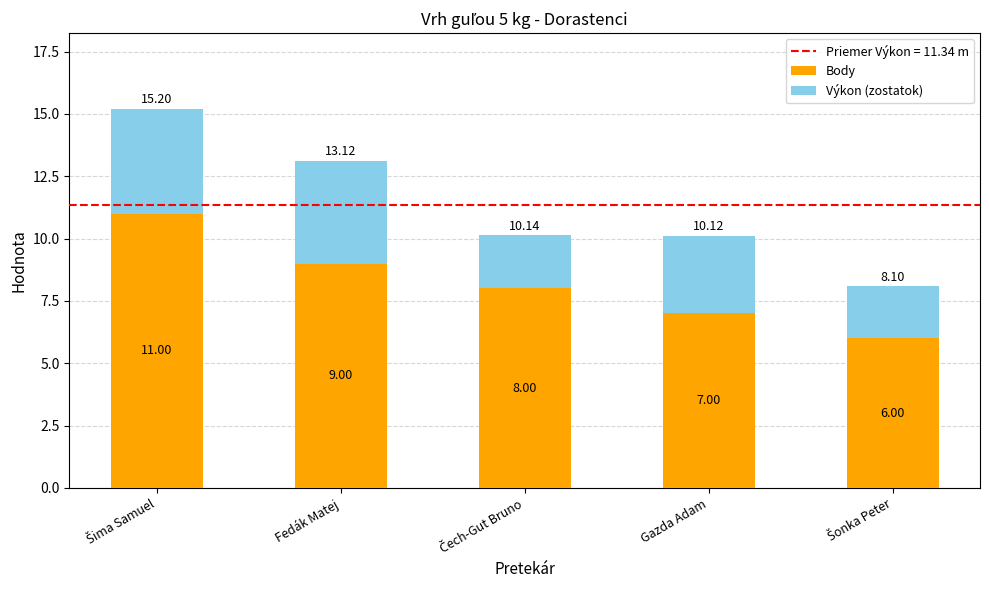

Does the chart contain stacked bars?

Yes